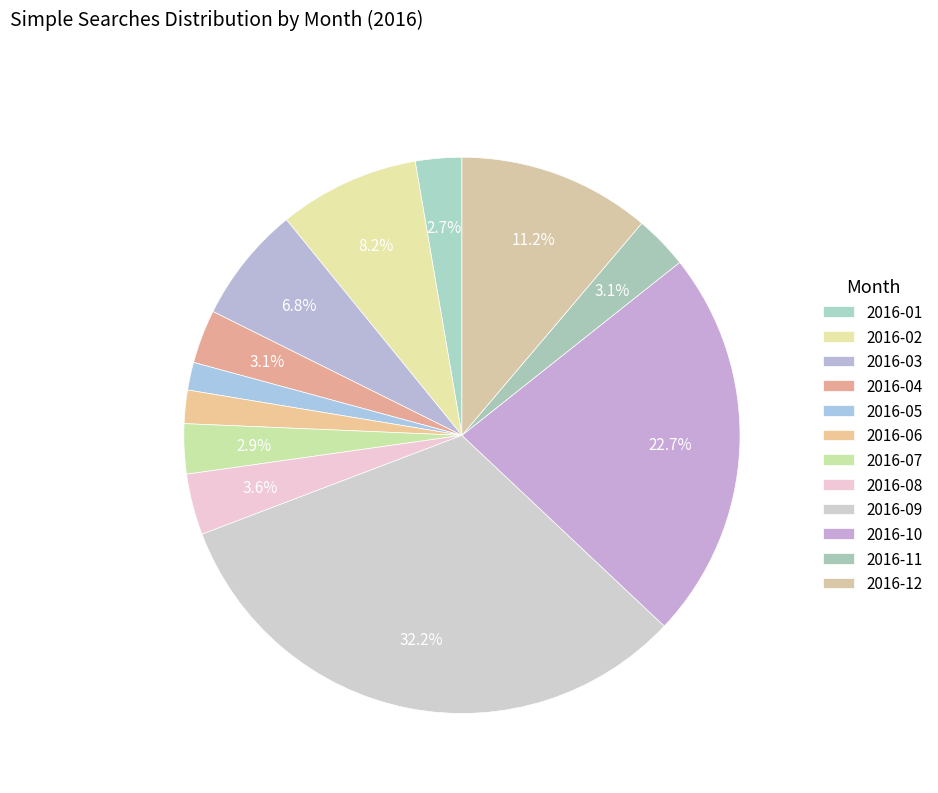

Rank the categories by value from lowest to highest.

2016-05, 2016-06, 2016-01, 2016-07, 2016-04, 2016-11, 2016-08, 2016-03, 2016-02, 2016-12, 2016-10, 2016-09